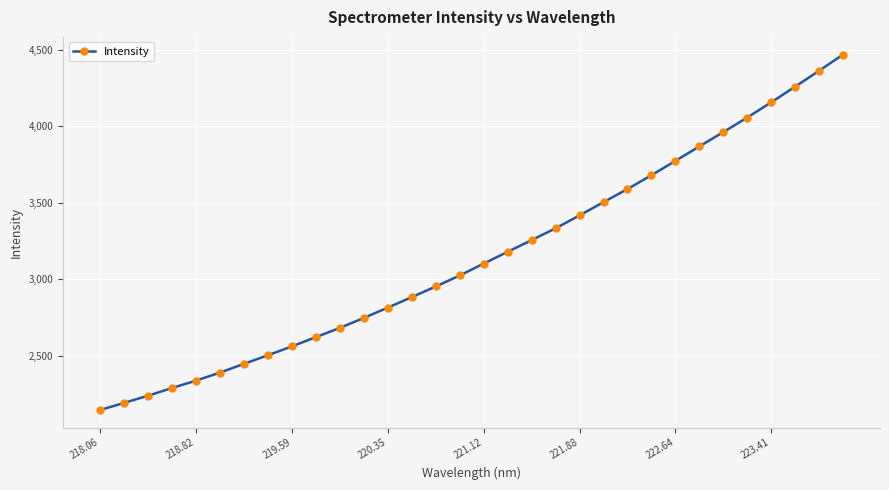

What is the difference between the second highest and minimum values?

2213.3